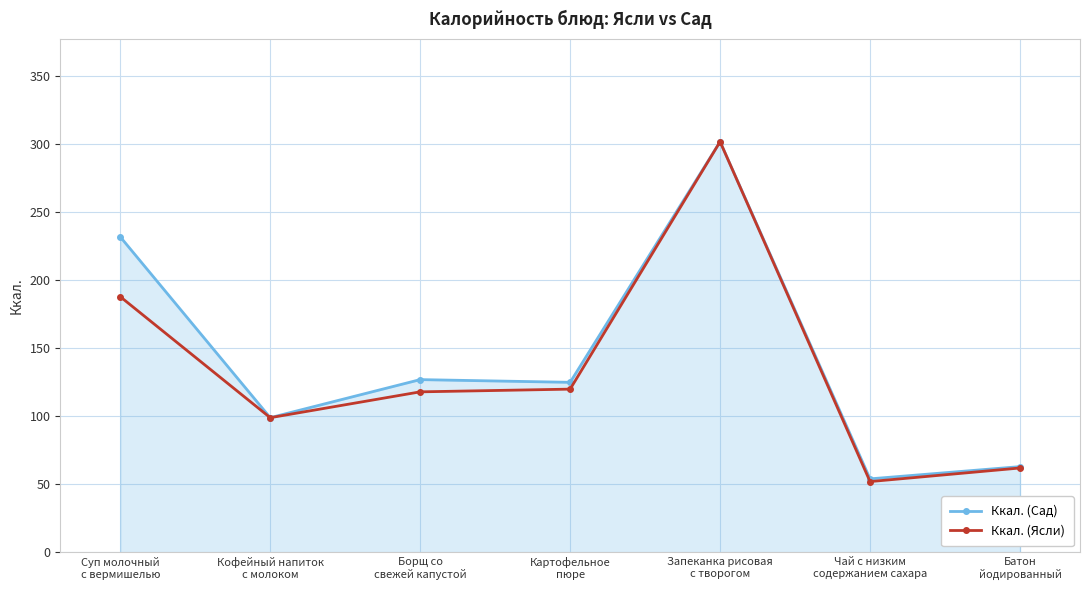

What is the value of the Ккал. (Сад) point at the 5th from the left?

302